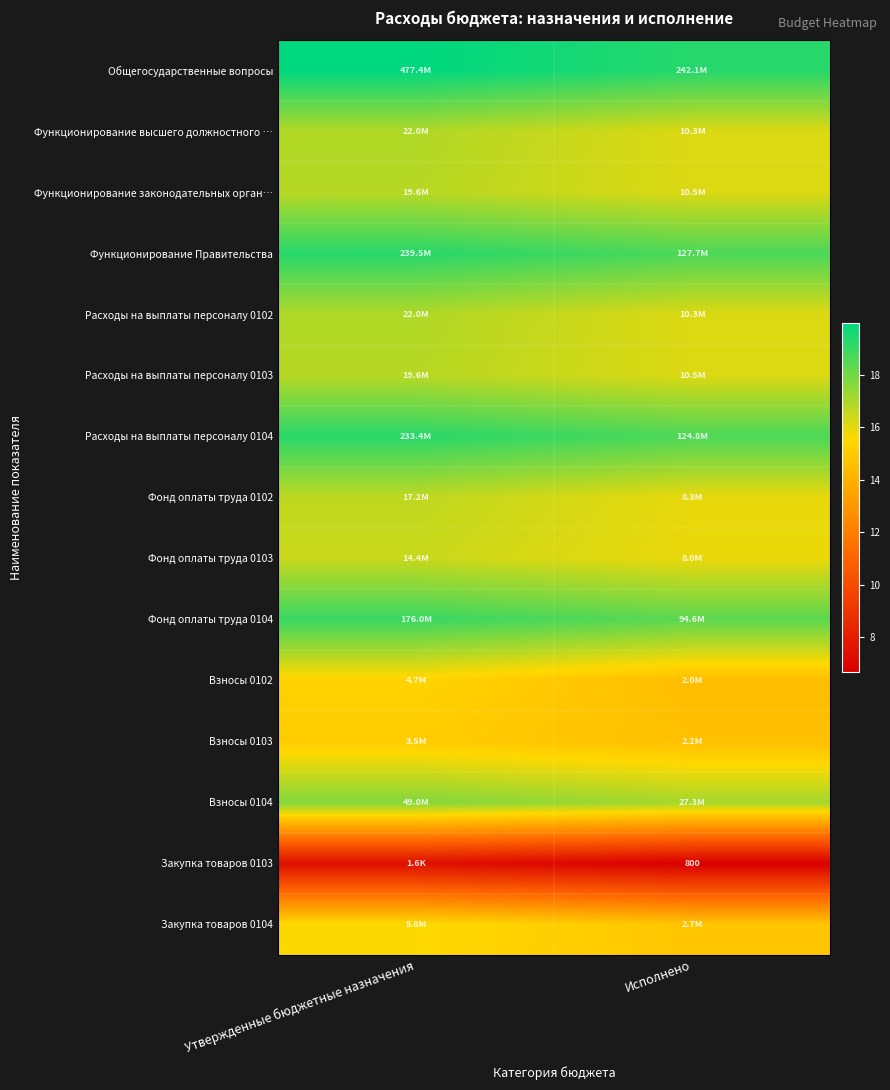

How many values in the Закупка товаров 0104 series exceed 15?

1